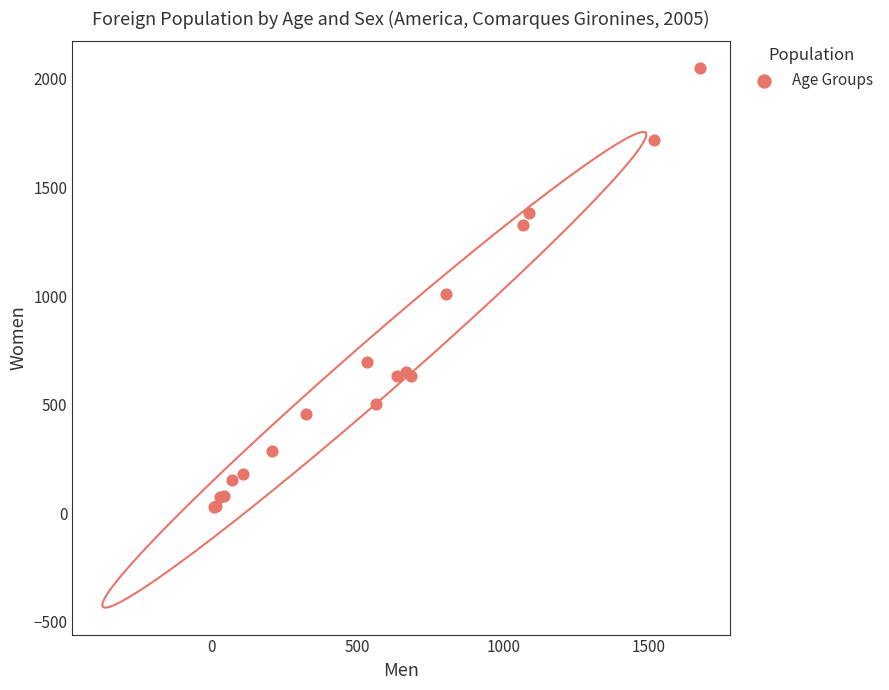

What Y value in the scatter plot is closest to 1038?

1009